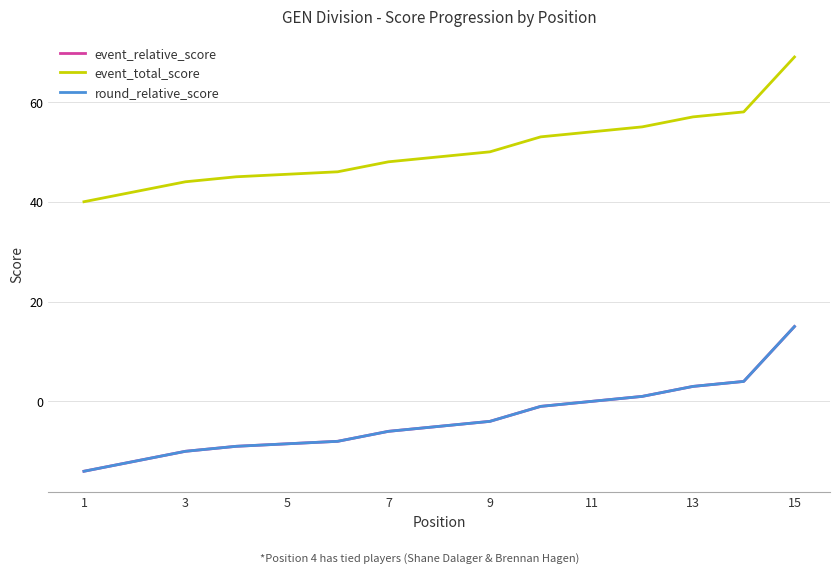

What are all the series names shown in the legend?

event_relative_score, event_total_score, round_relative_score